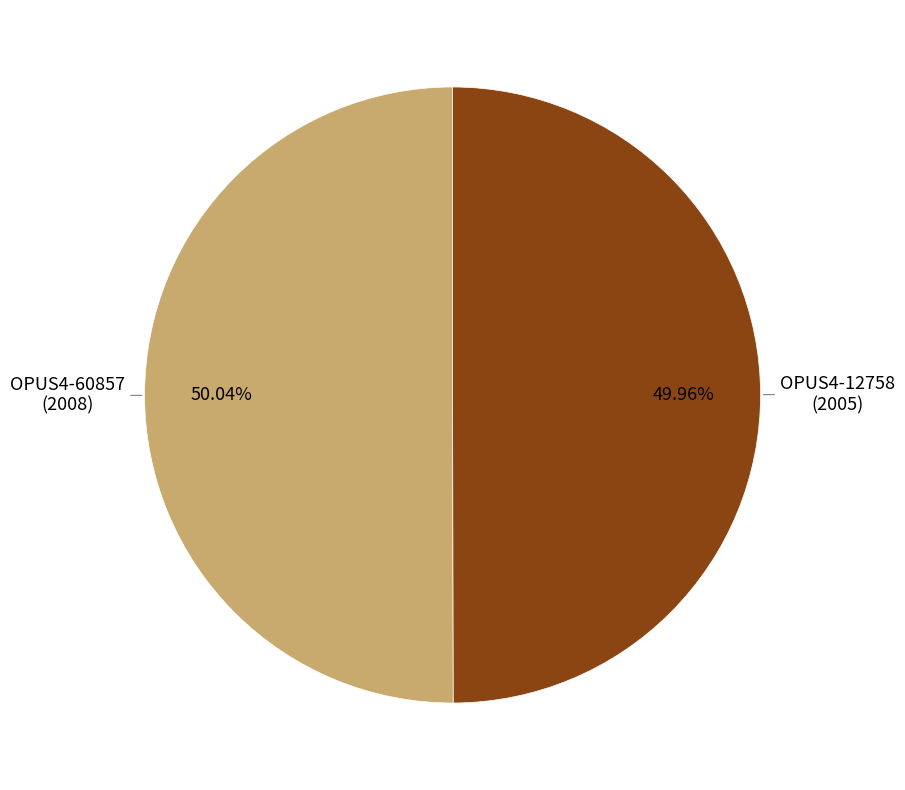

Does any single category account for the majority?

Yes